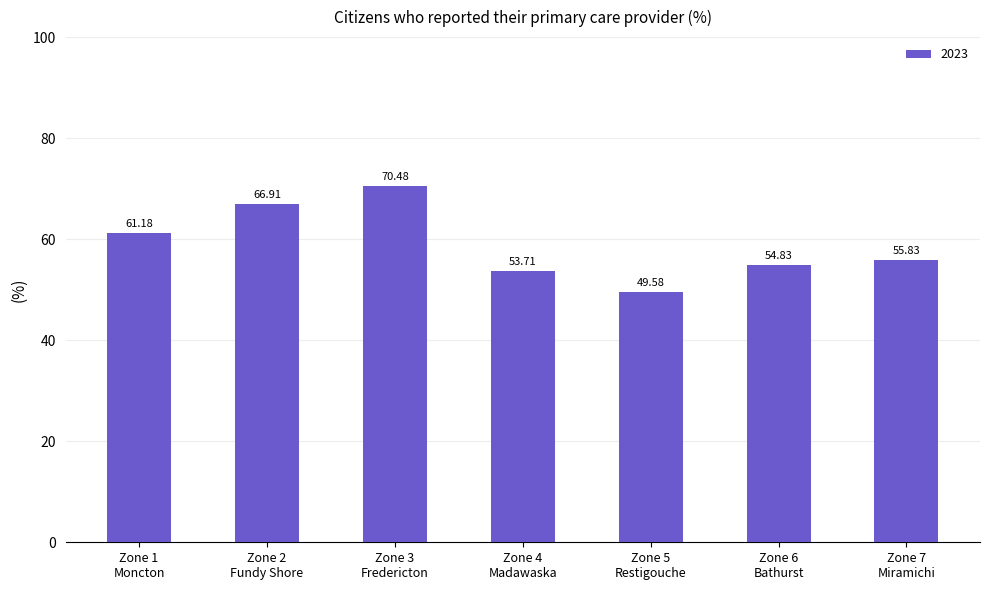

What is the ratio of the value at Zone 5
Restigouche to the value at Zone 7
Miramichi?

0.9